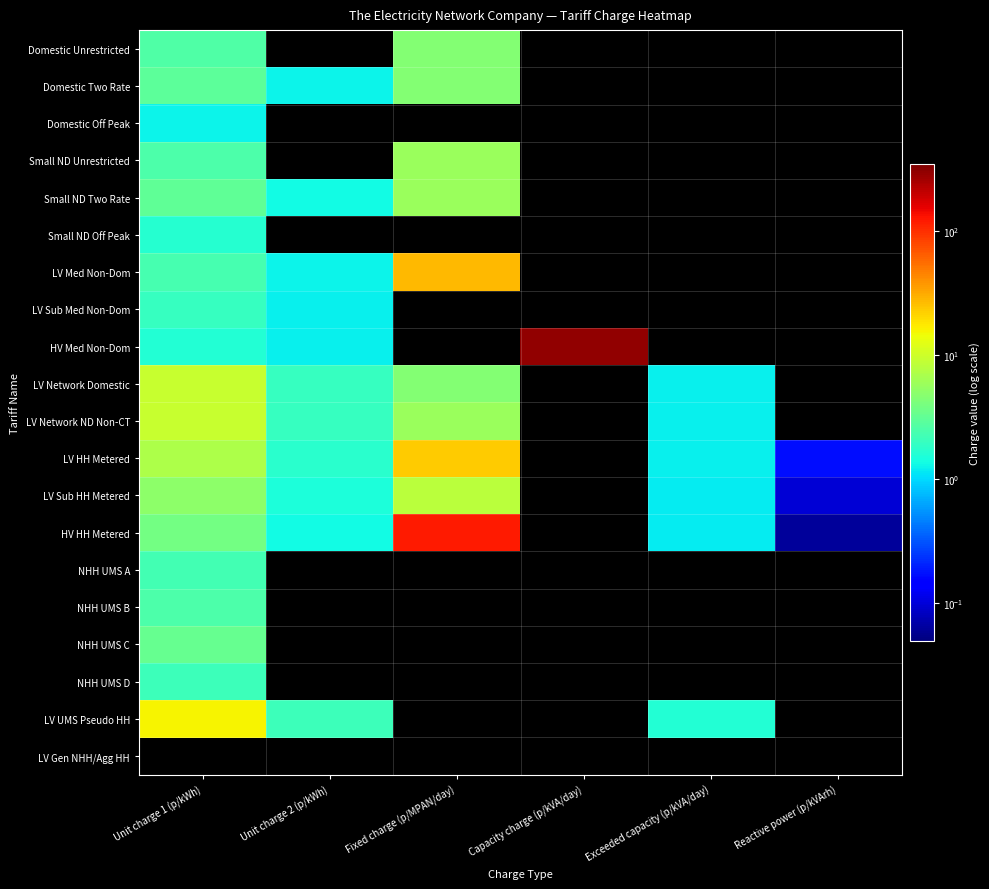

Count the number of categories in the chart.

6